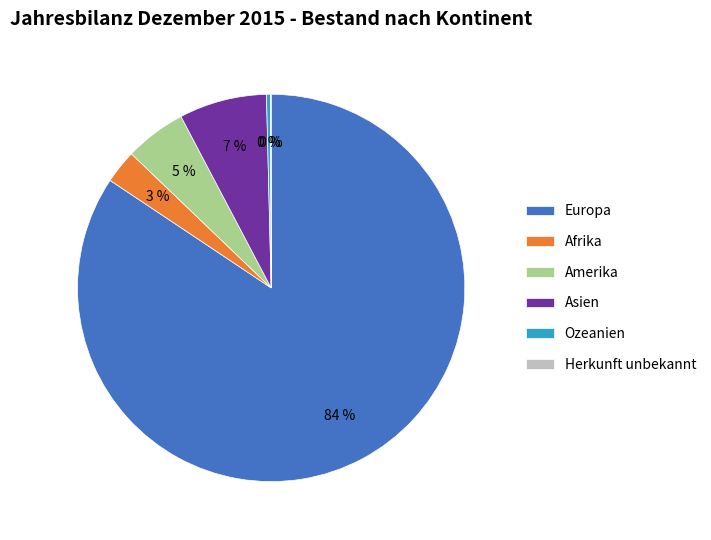

What percentage is the Amerika slice, to the nearest percent?

5%